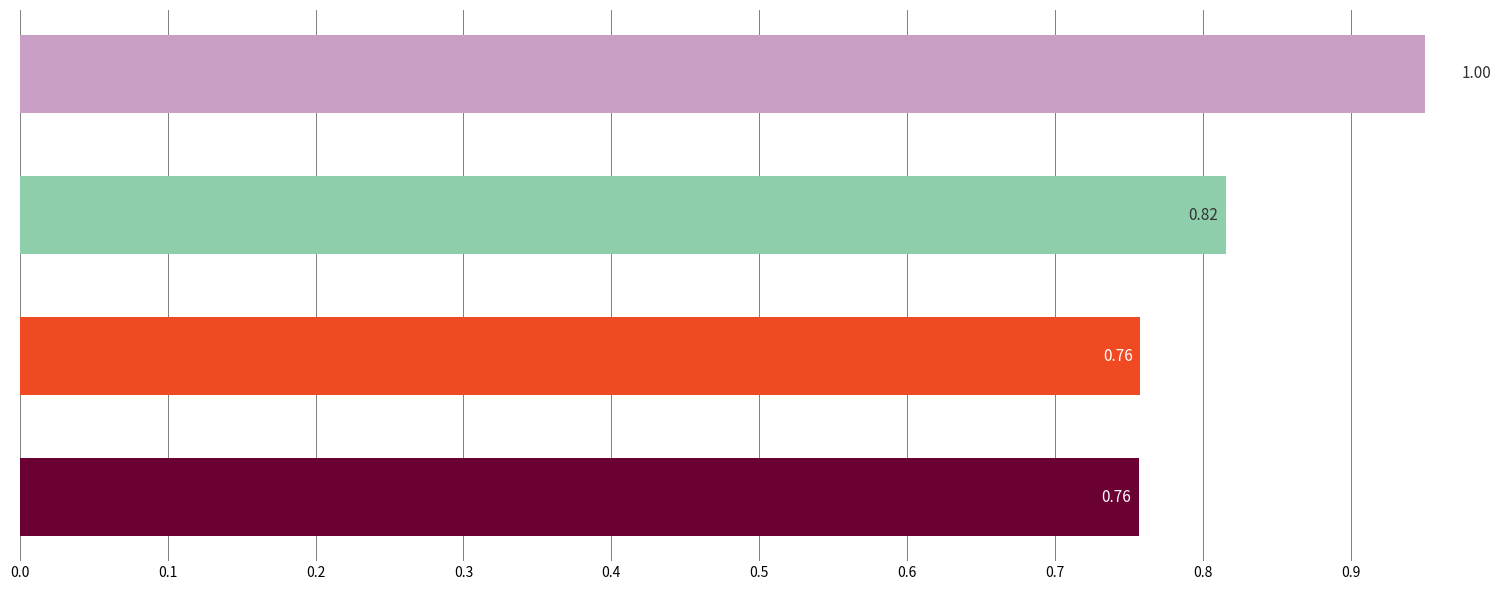

The value at 0.2 is 0.8. True or false?

True